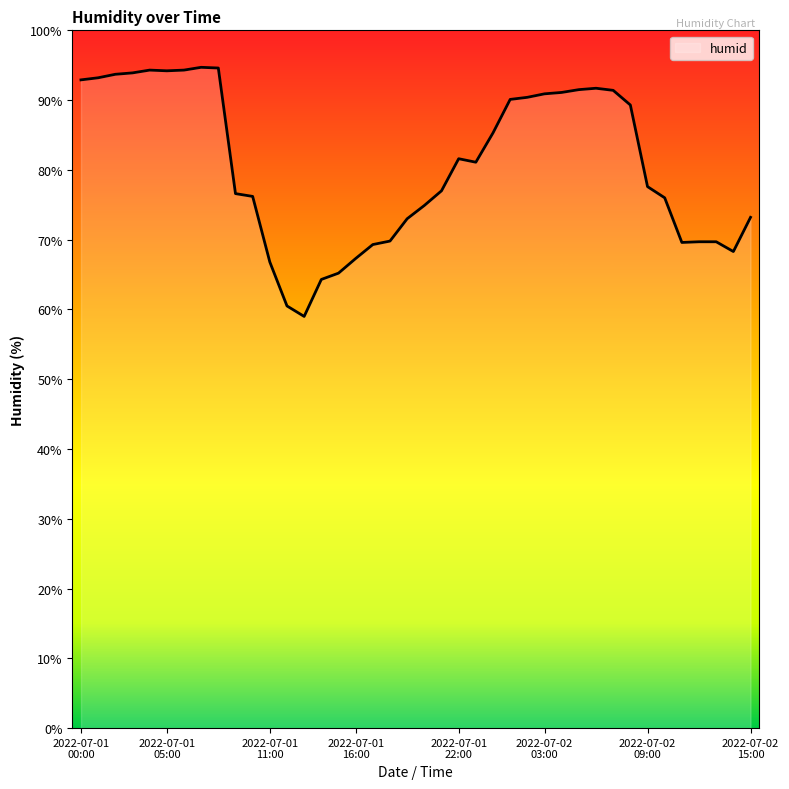

How many values exceed 81?

20